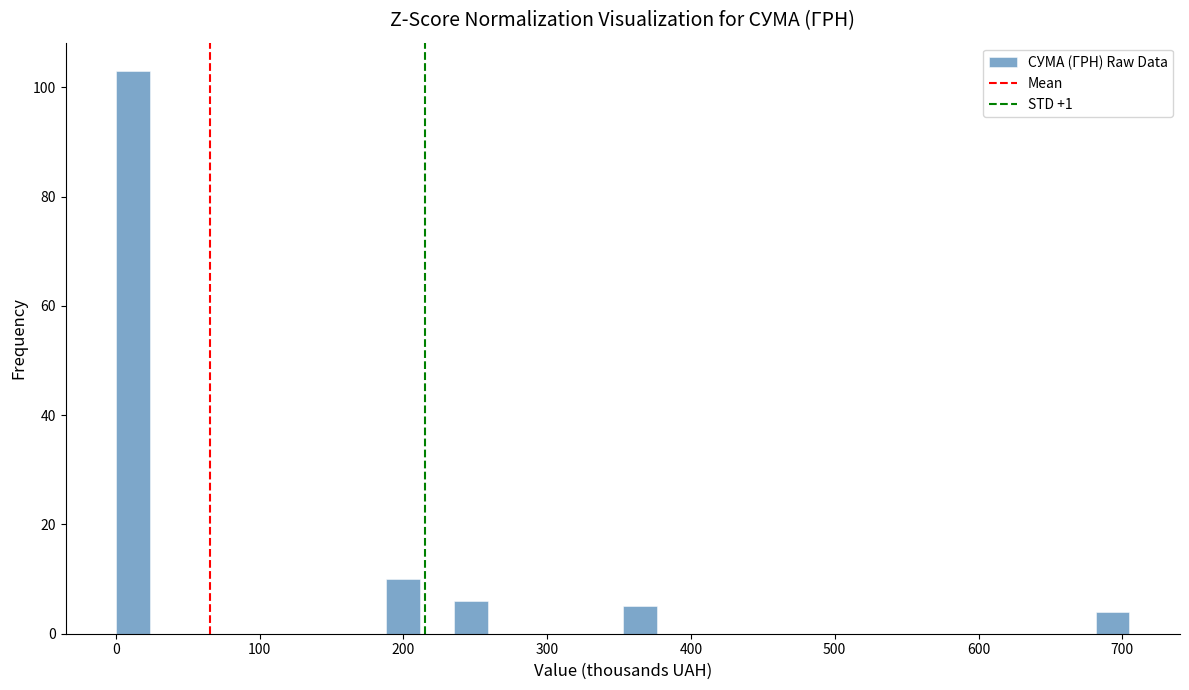

Read against the x-axis, roughly where is the centre of the tallest bar?

10